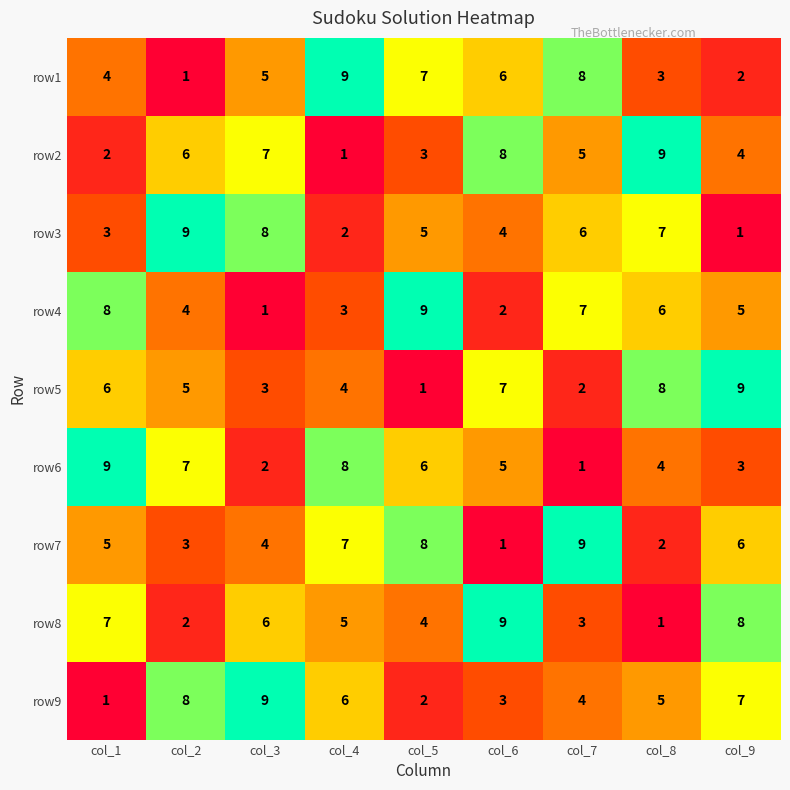

Is the value of row7 at col_7 greater than the value of row9 at col_2?

Yes